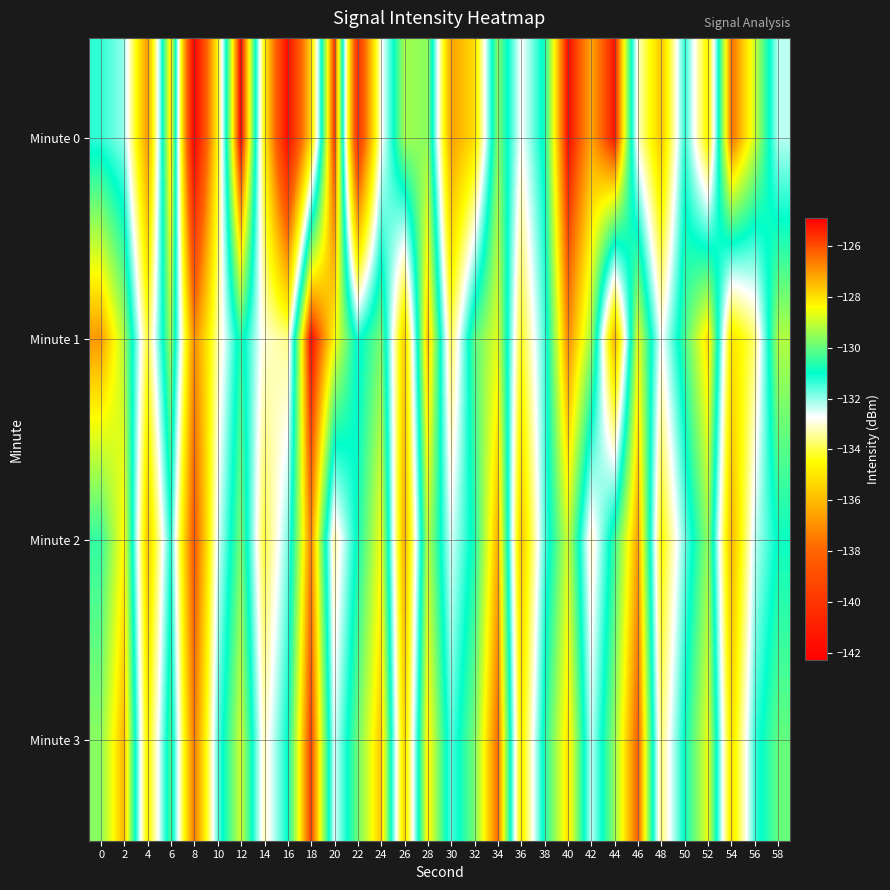

Rank the series by their average value, from lowest to highest.

Minute 0, Minute 2, Minute 1, Minute 3